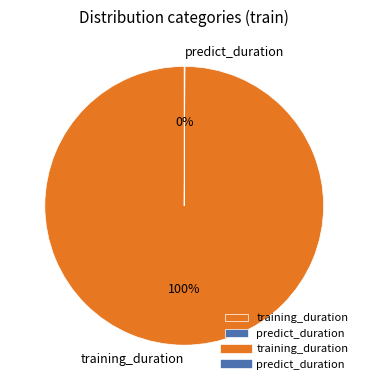

Does any single category account for the majority?

Yes